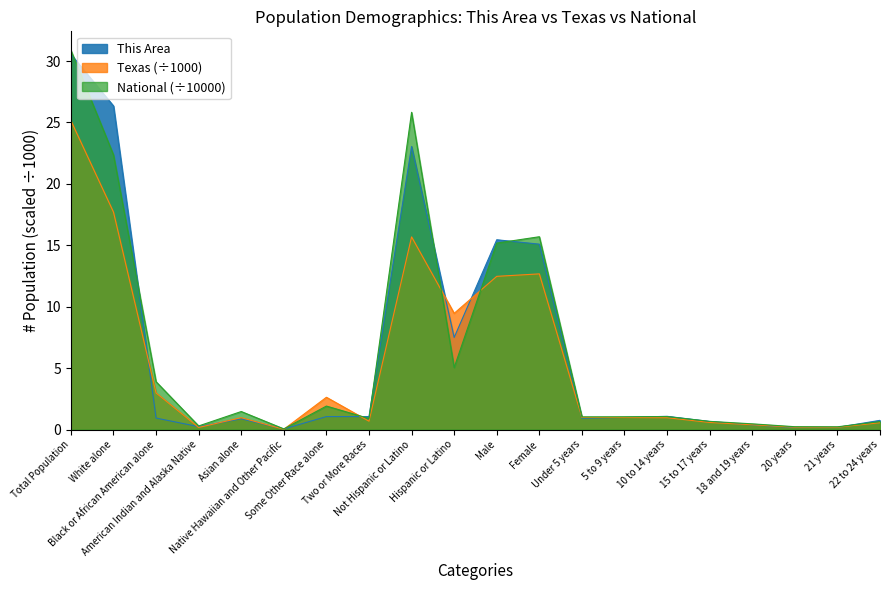

At Hispanic or Latino, list the series in order from largest to smallest.

Texas, This Area, National